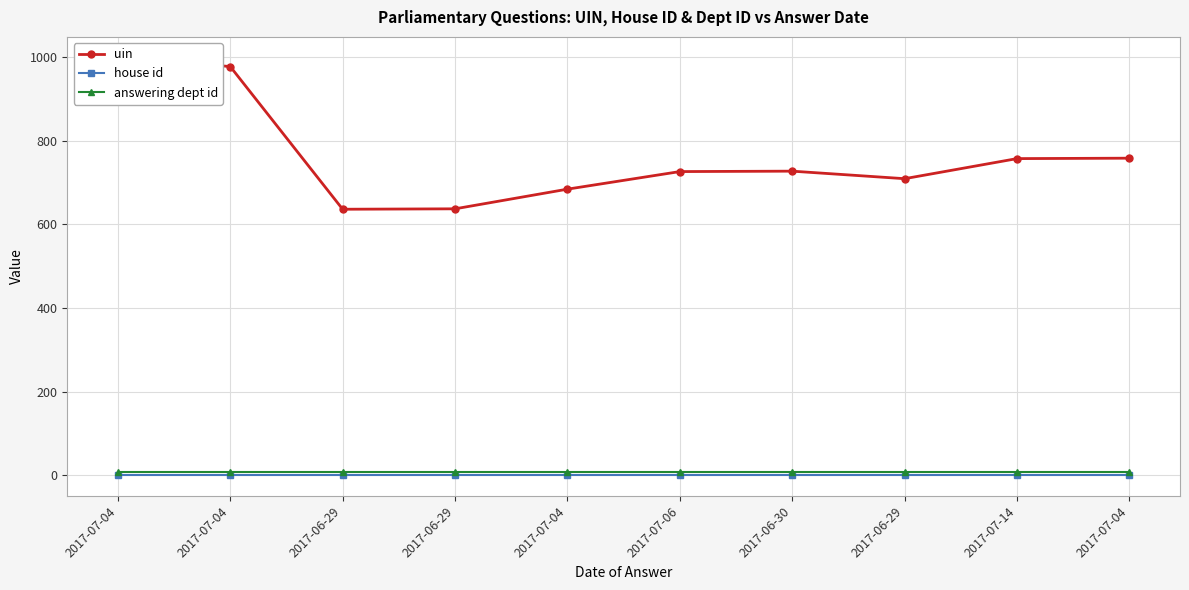

What is the difference between the second highest and minimum values in the uin series?

341